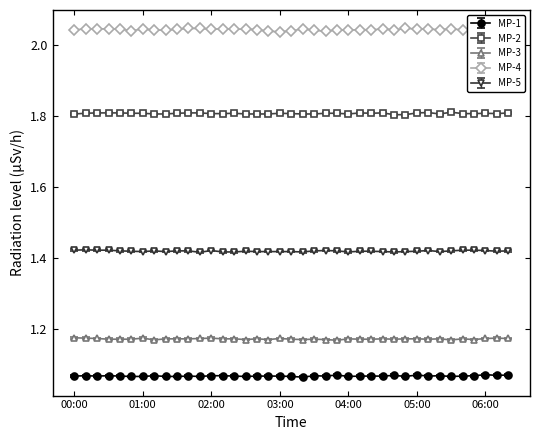

List the series in order of their peak value, lowest first.

MP-1, MP-3, MP-5, MP-2, MP-4